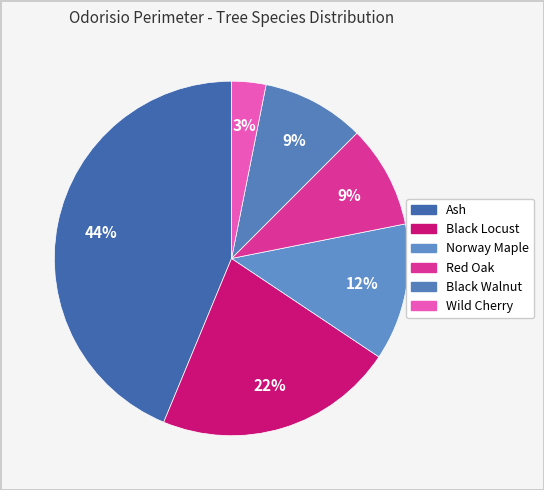

Is there a majority slice in this chart?

No